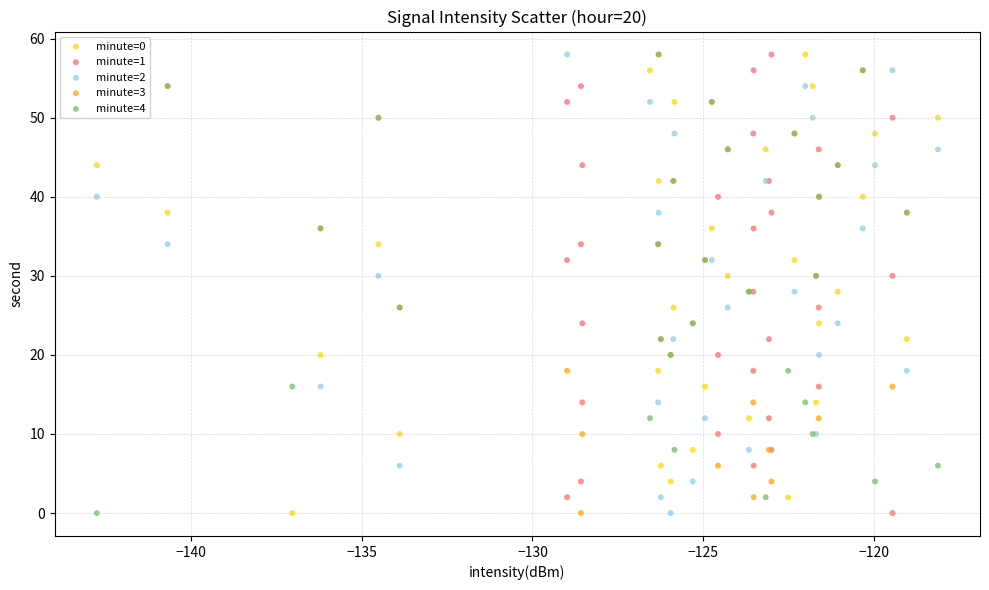

What are all the series names shown in the legend?

minute=0, minute=1, minute=2, minute=3, minute=4